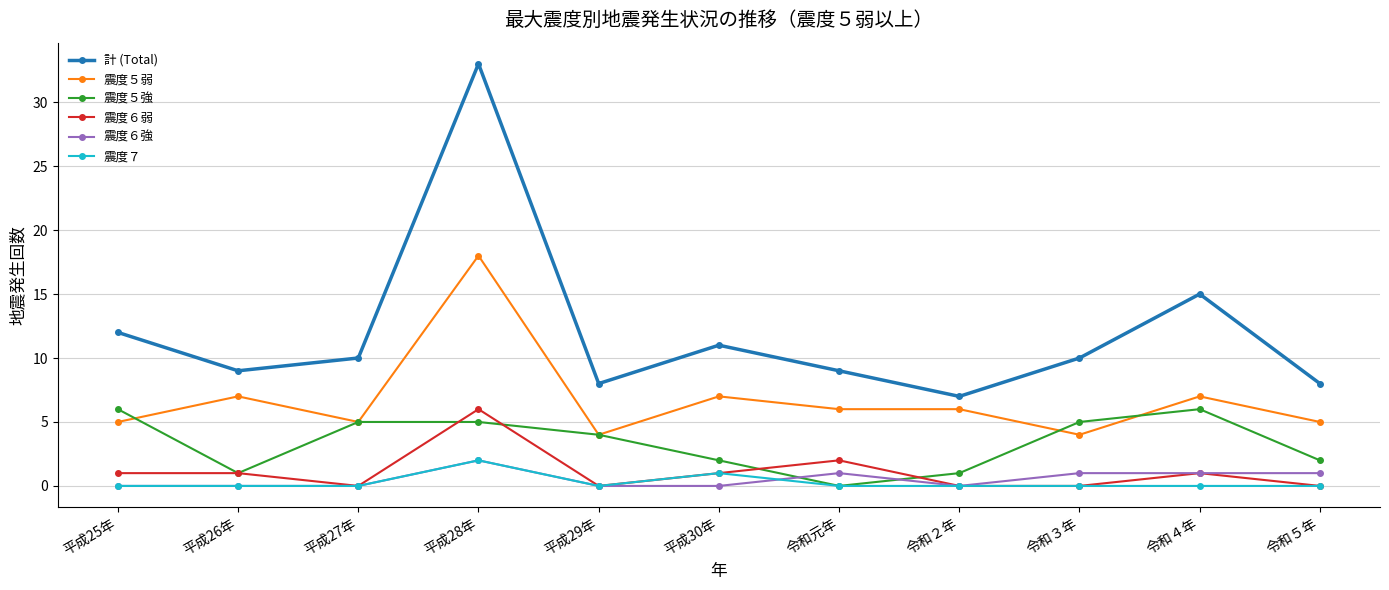

What is the sum of the 震度５弱 values at 平成30年 and 平成25年?

12